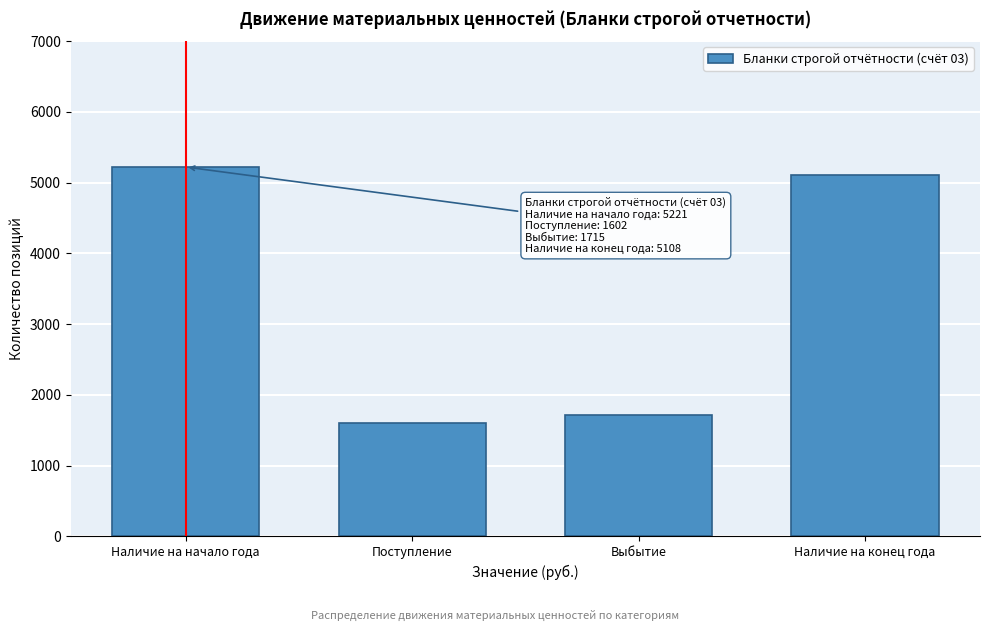

Reading left to right, transcribe all the data shown in this chart.

5221	1602	1715	5108